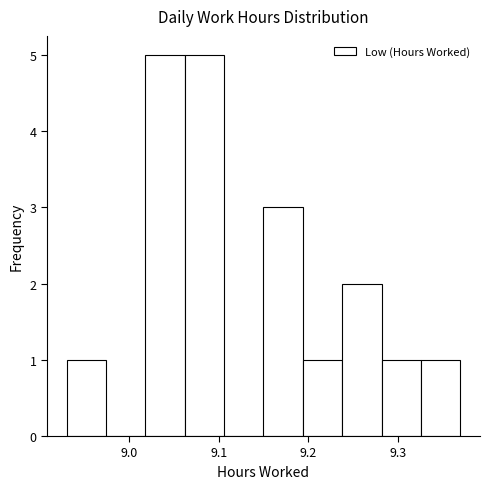

Reading left to right, transcribe this chart: for each bar, give the range it covers on the x-axis and its height. Neither the bar edges nor the heights are printed on the chart, so give them approximately, as read against the axes.

8.930 to 8.974: 1
8.974 to 9.018: 0
9.018 to 9.062: 5
9.062 to 9.106: 5
9.106 to 9.150: 0
9.150 to 9.194: 3
9.194 to 9.238: 1
9.238 to 9.282: 2
9.282 to 9.326: 1
9.326 to 9.370: 1